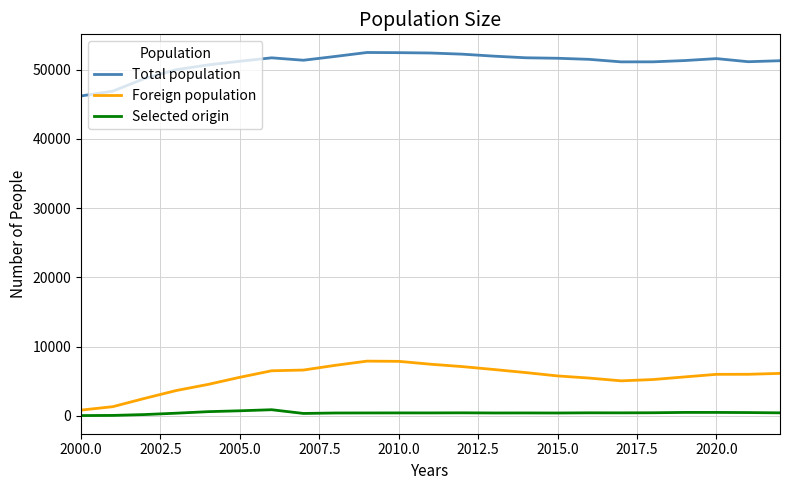

What is the difference between the maximum and minimum values in the Foreign population series?

7075